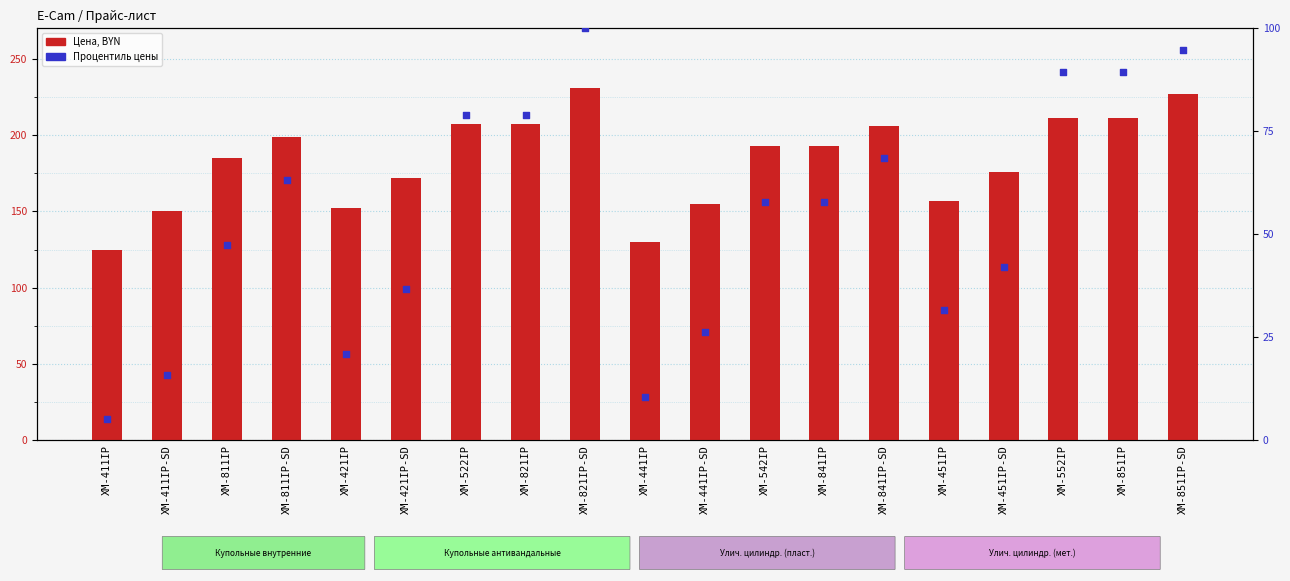

Which series has the largest Y range (max minus min)?

Цена, BYN